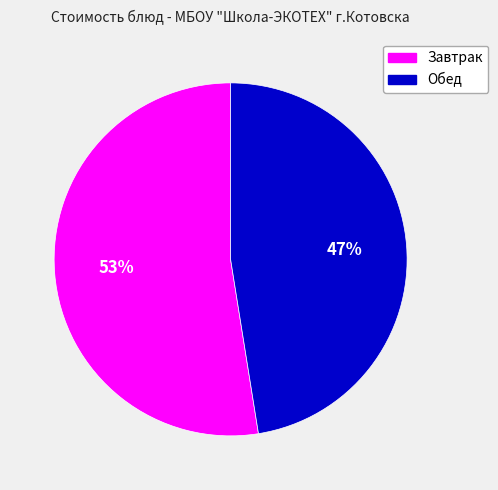

To the nearest percent, what is the average slice percentage?

50%